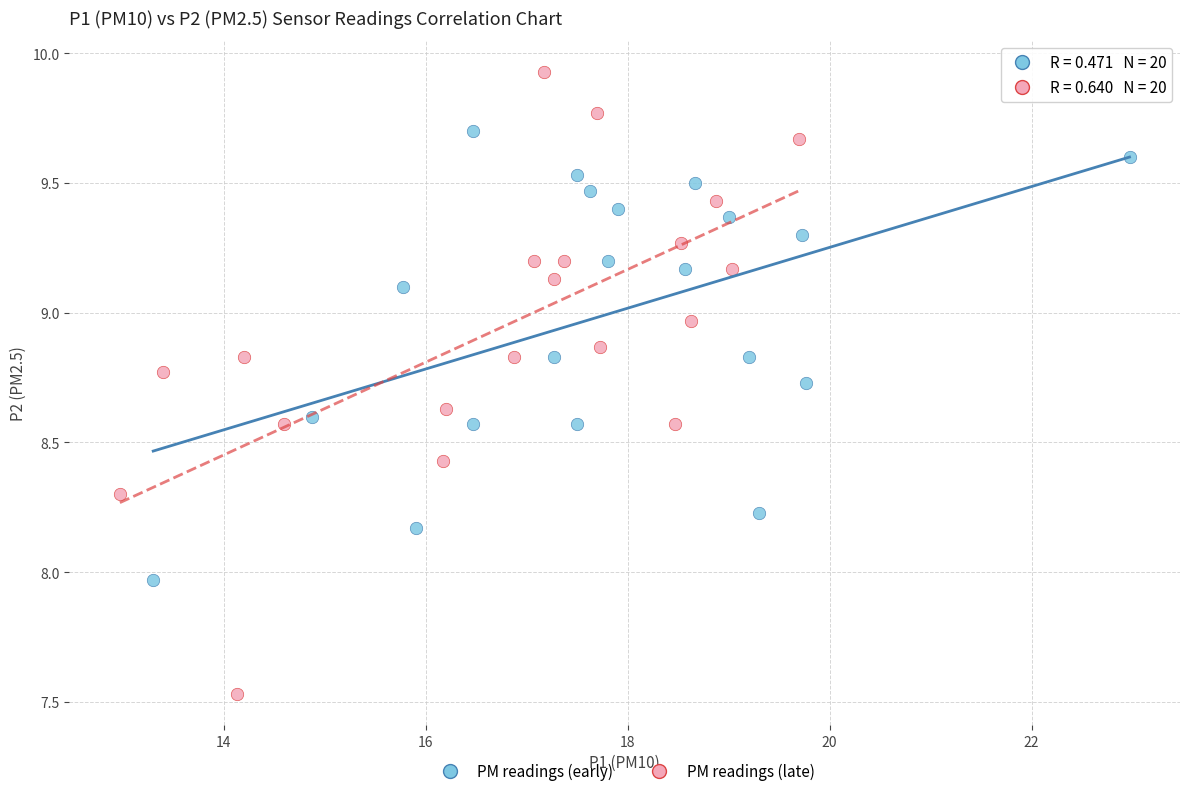

Which series contains the highest Y value?

PM readings (late)